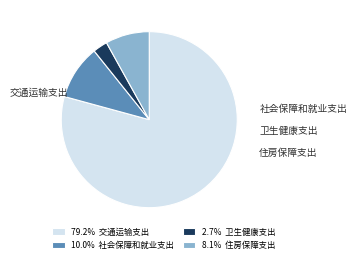

To the nearest percent, what portion does 交通运输支出 represent?

79%